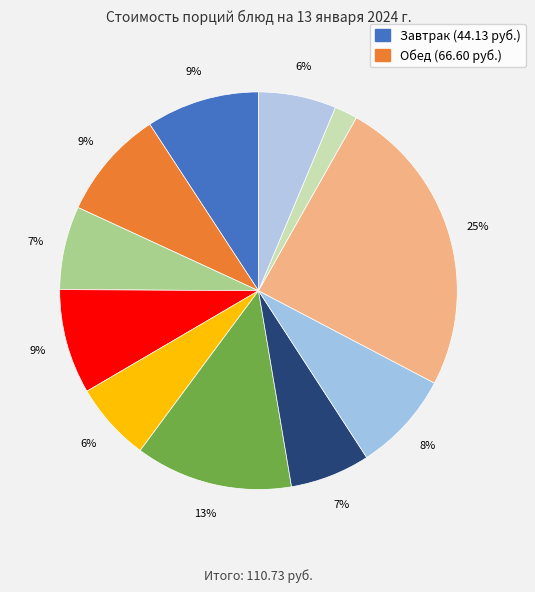

To the nearest percent, what is the difference between the largest and smallest slice percentages?

23%